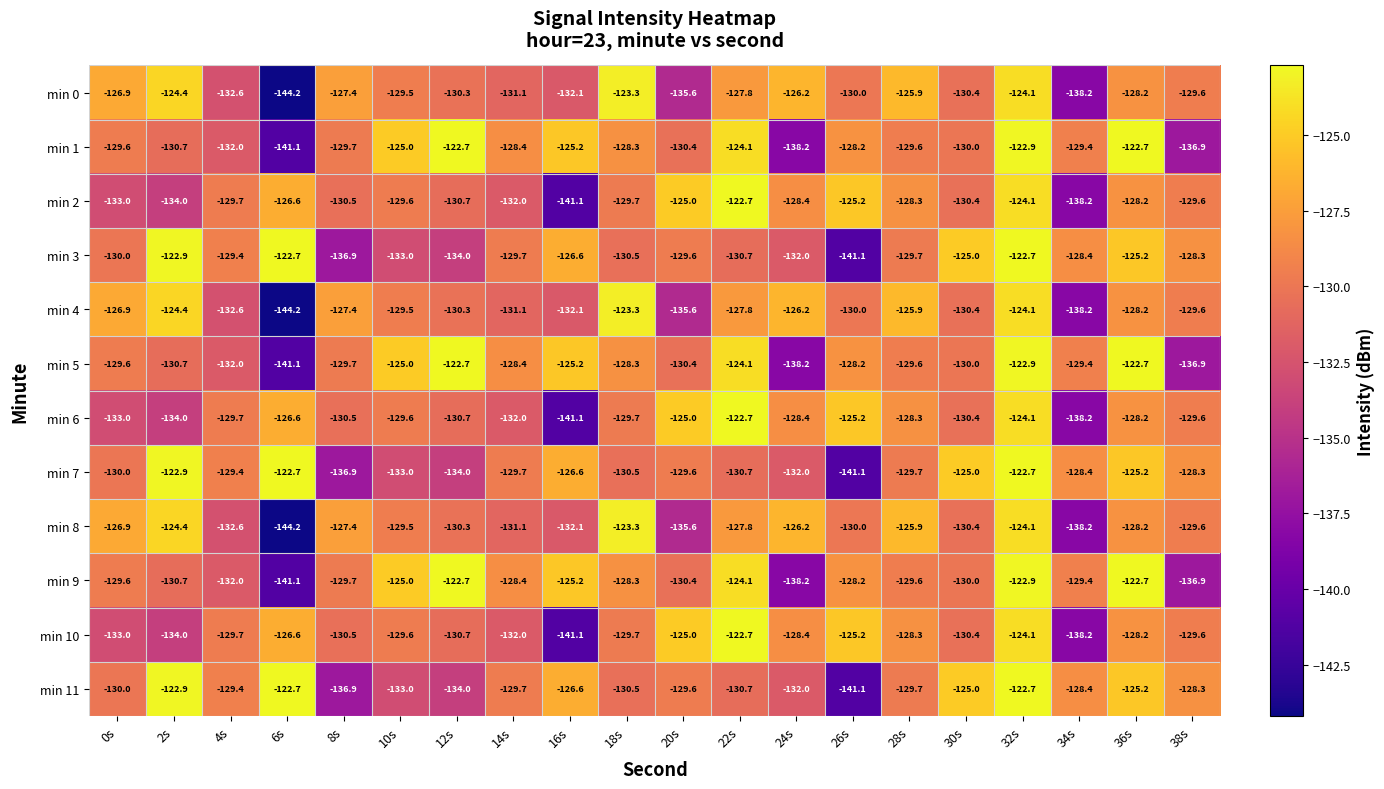

Which label corresponds to the smallest value in the chart?

6s